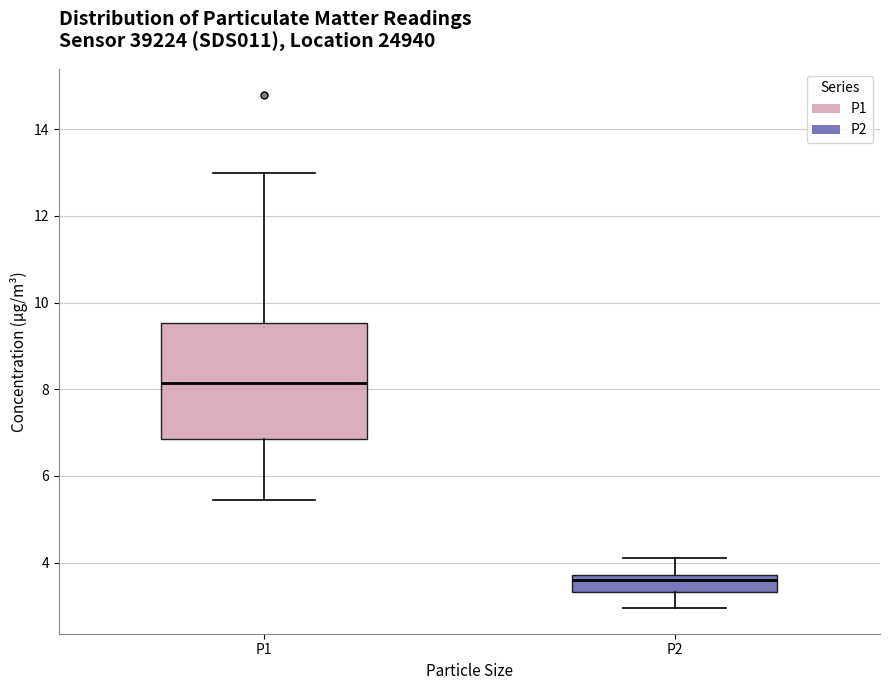

Where is the upper edge of the box for P2 on the y-axis? The values are not printed on the chart, so give them approximately, as read against the axis.

3.8